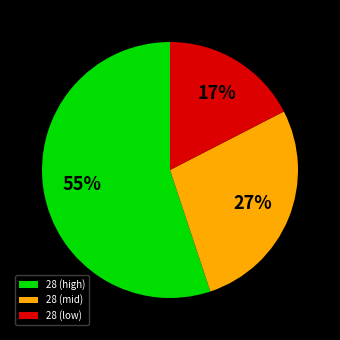

True or false: 28 (mid) accounts for 27% of the total.

True